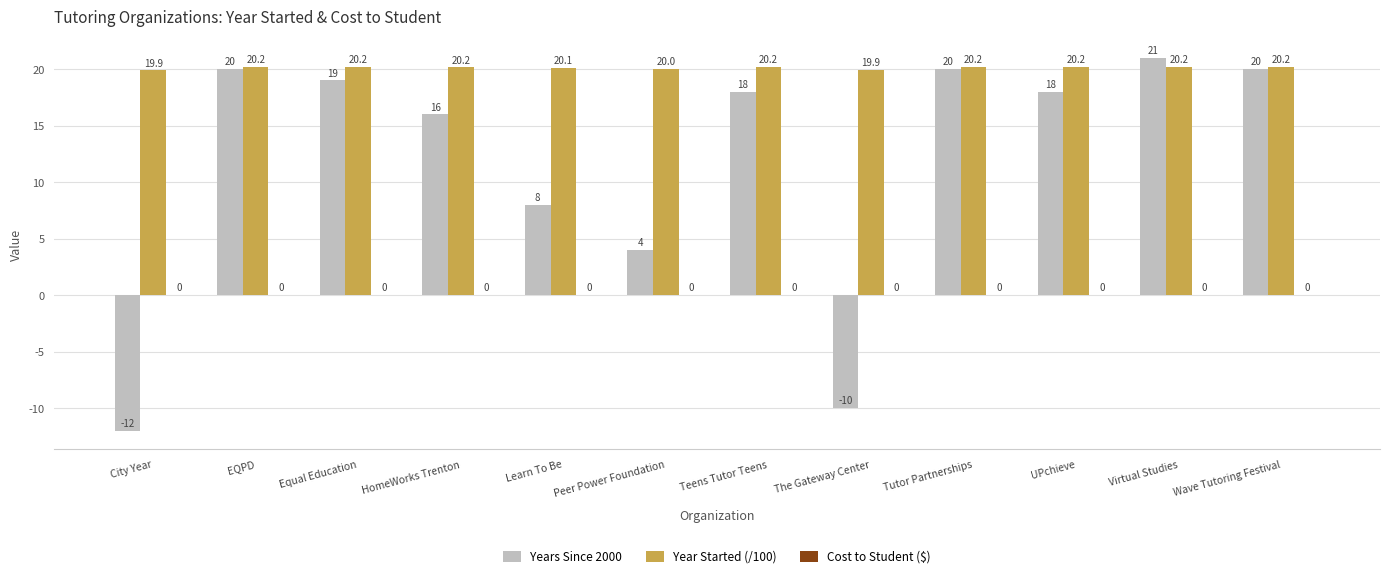

Between Peer Power Foundation and Tutor Partnerships, which series saw the biggest shift?

Years Since 2000